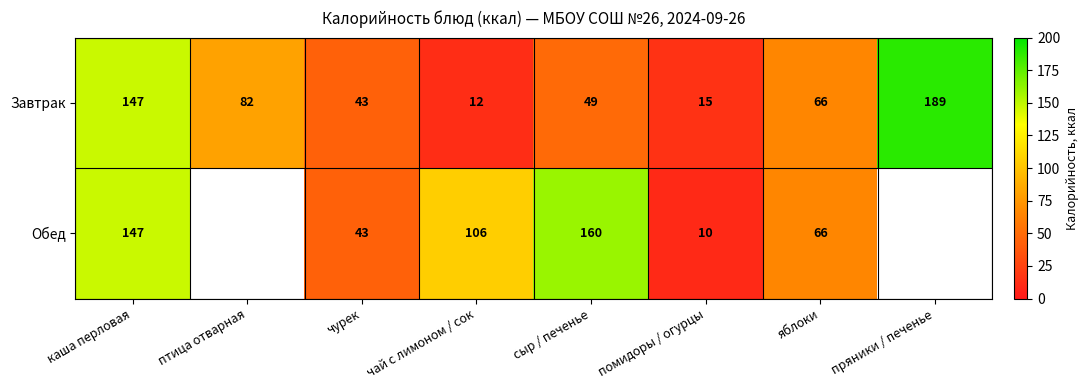

At which label does Завтрак first exceed 66?

каша перловая